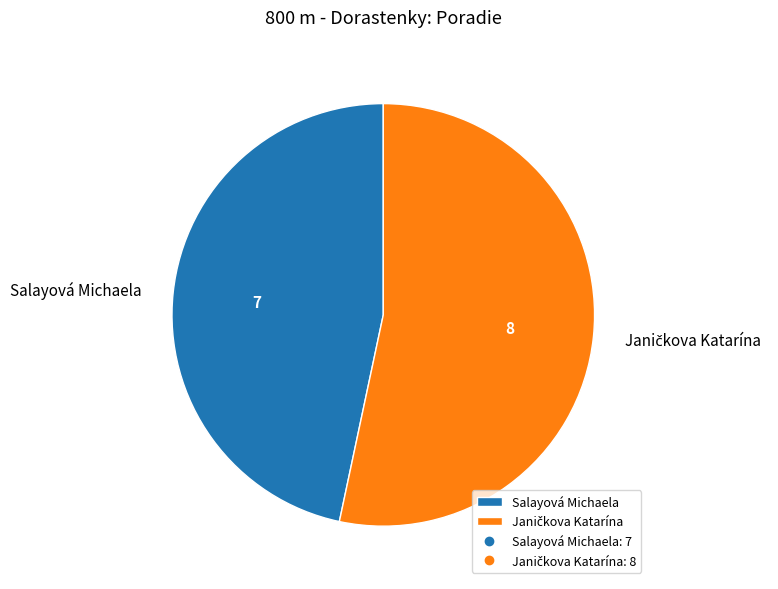

Which category has the smallest portion of the pie?

Salayová Michaela